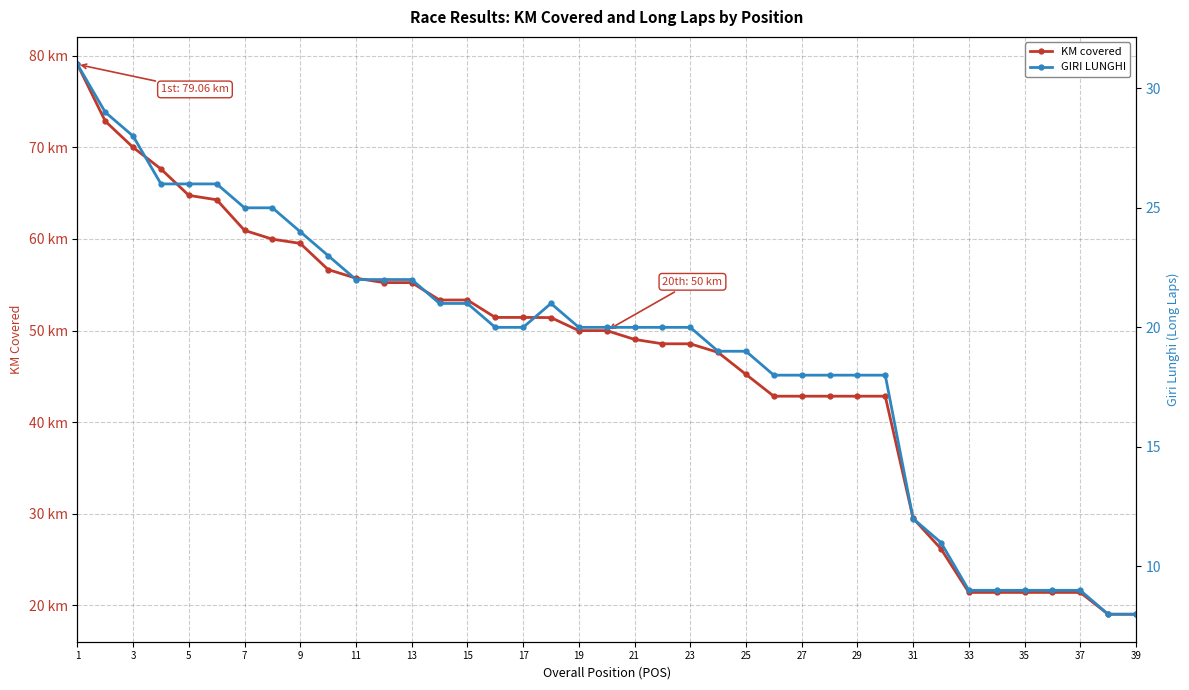

What are all the series names shown in the legend?

KM covered, GIRI LUNGHI